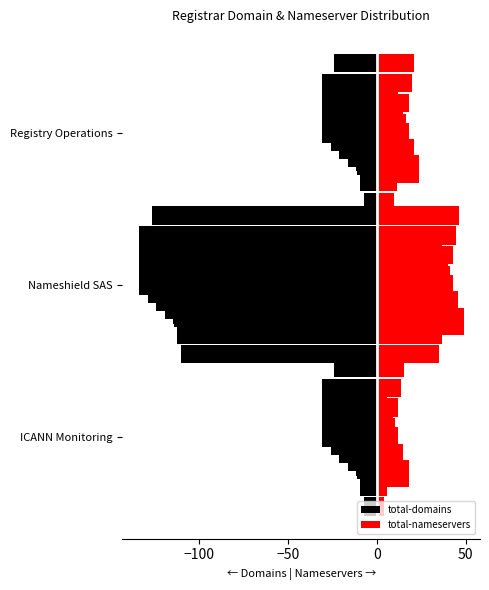

The value of right-total-nameservers at Nameshield SAS is 49. True or false?

True